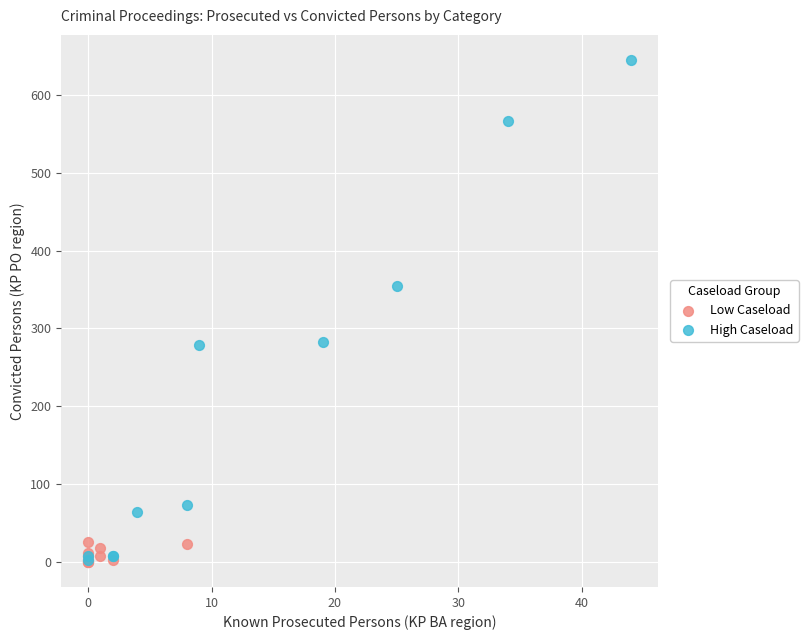

Which series has the widest spread of Y values?

High Caseload